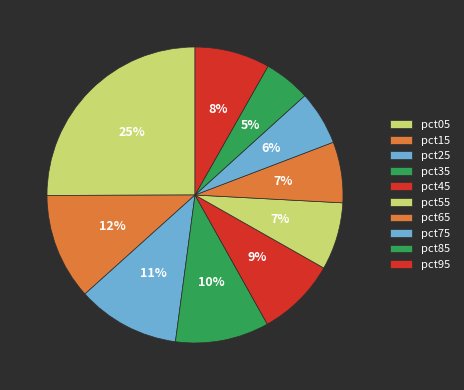

How many slices are in this pie chart?

10